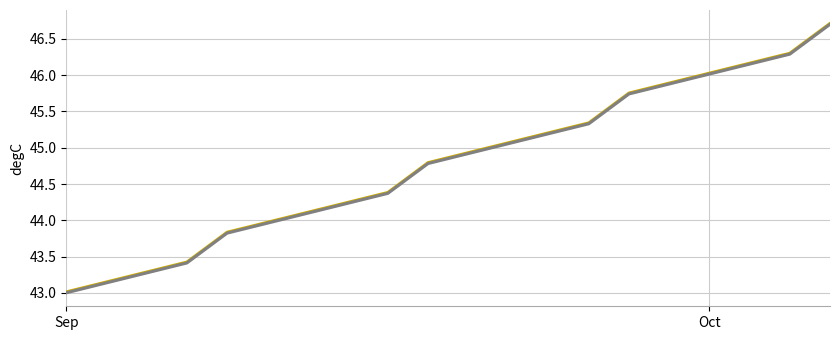

What is the minimum value shown in the chart?

43.0